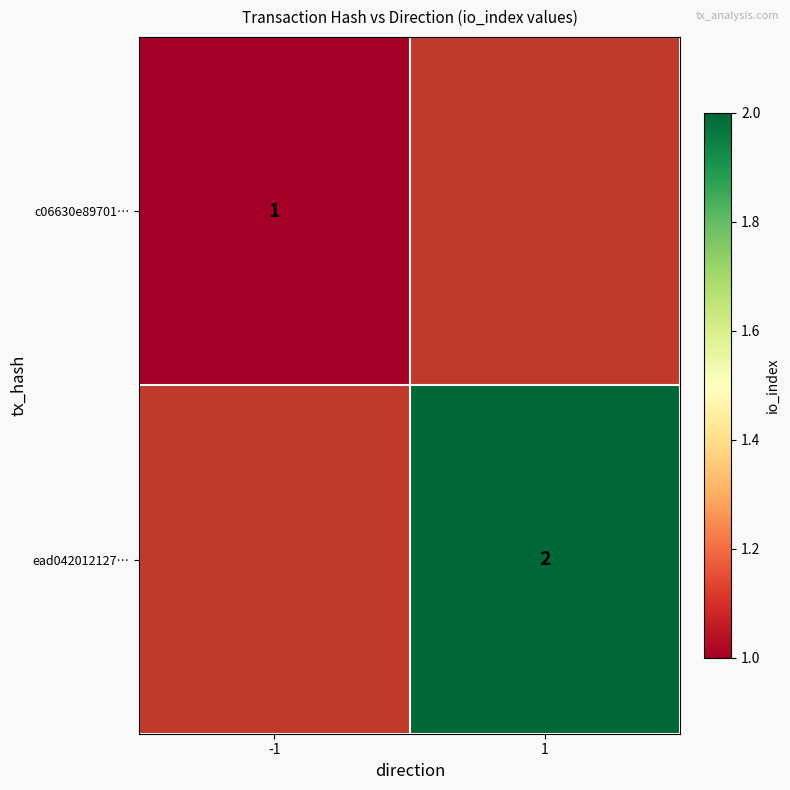

True or false: ead042012127… has a value of 1 at 1.

False